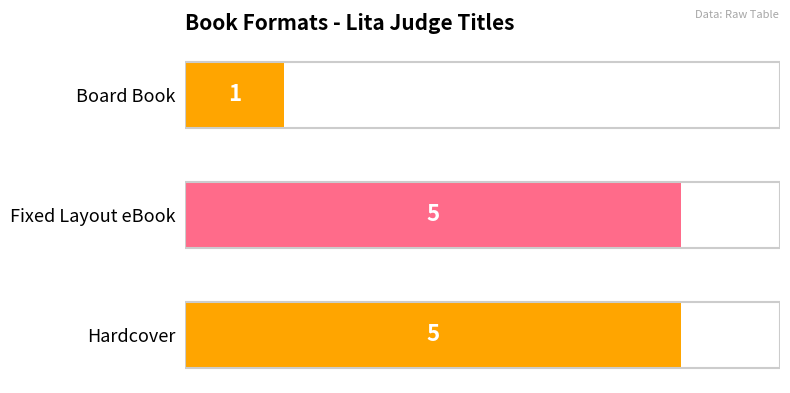

Count the values in the range 1 to 5.

3